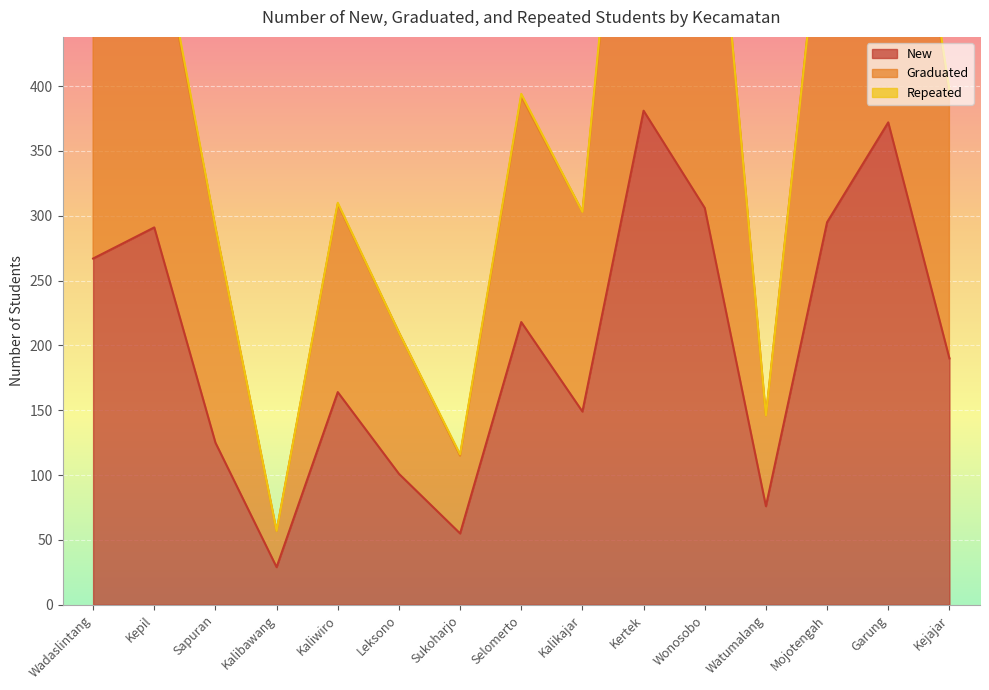

What is the total value across all series at Mojotengah?

873